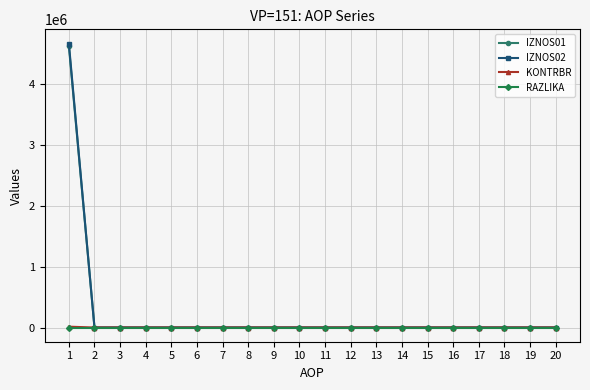

Count the number of data series in this chart.

4